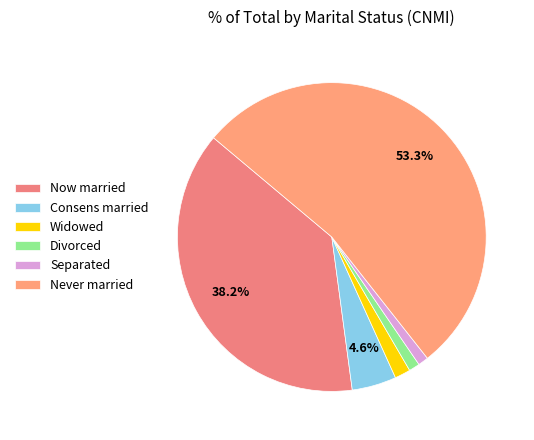

What percentage is the Consens married slice, to the nearest percent?

5%